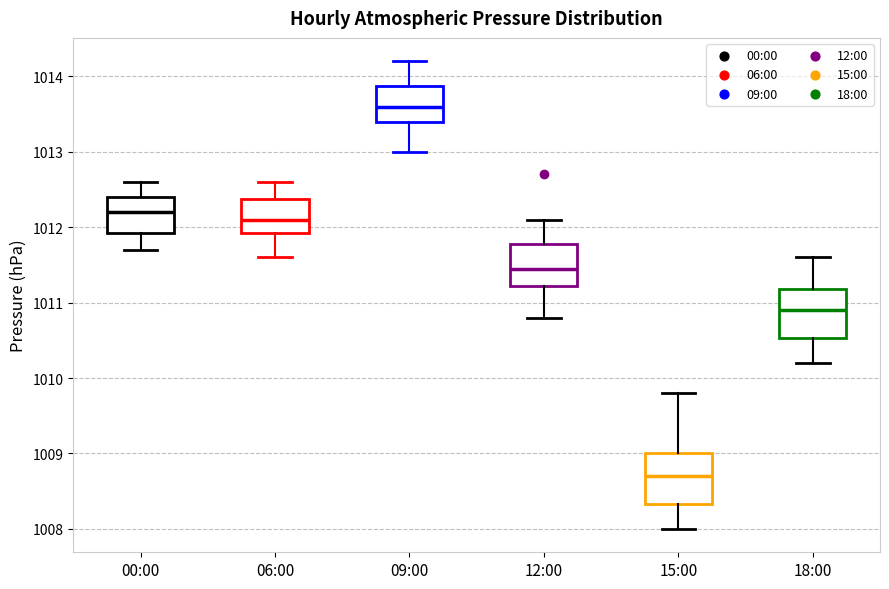

Reading left to right, transcribe this box plot: for each box, give where its median line is, the range the box spans, and where its two whiskers end, as read against the y-axis. The values are not printed on the chart, so give them approximately, as read against the axis.

00:00: median 1012.2, box 1011.9 to 1012.4, whiskers 1011.7 to 1012.6
06:00: median 1012.1, box 1011.9 to 1012.4, whiskers 1011.6 to 1012.6
09:00: median 1013.6, box 1013.4 to 1013.9, whiskers 1013.0 to 1014.2
12:00: median 1011.5, box 1011.2 to 1011.8, whiskers 1010.8 to 1012.1
15:00: median 1008.7, box 1008.3 to 1009.0, whiskers 1008.0 to 1009.8
18:00: median 1010.9, box 1010.5 to 1011.2, whiskers 1010.2 to 1011.6